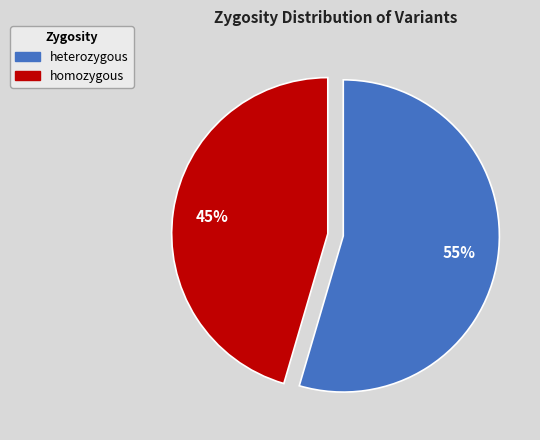

Is the sum of homozygous and heterozygous greater than half?

Yes